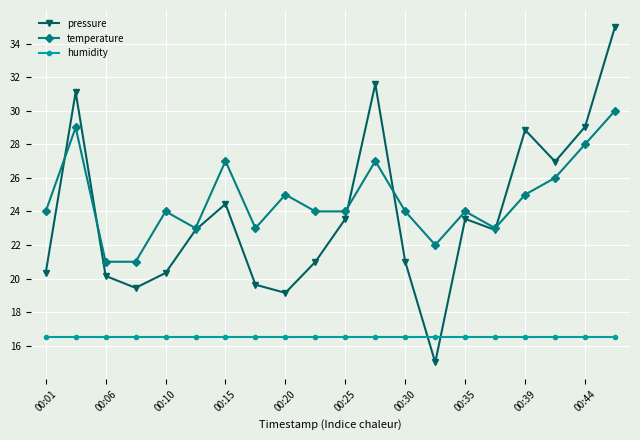

What is the difference between the second highest and second lowest values in the pressure series?

12.4